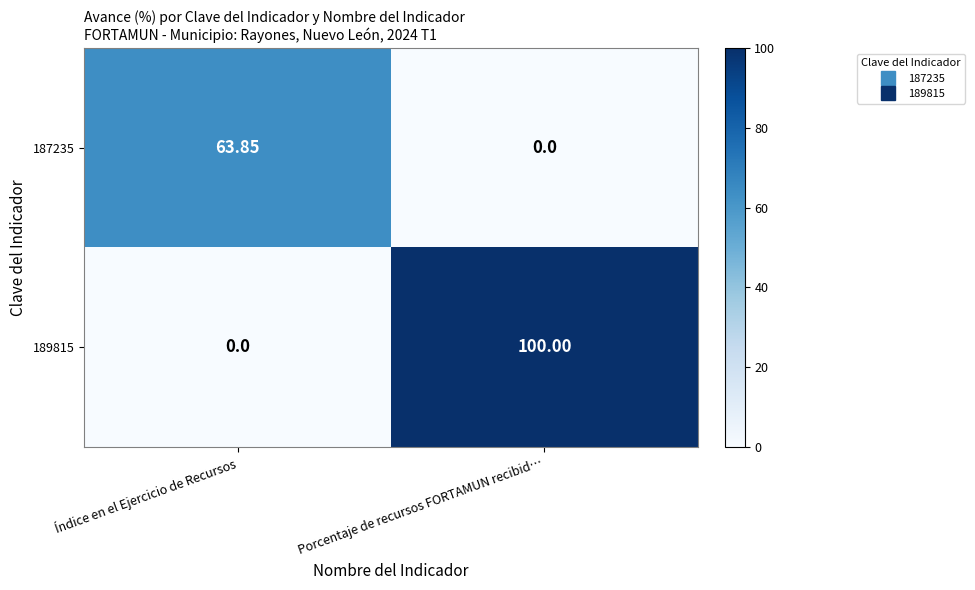

Which series has the widest spread of values?

189815